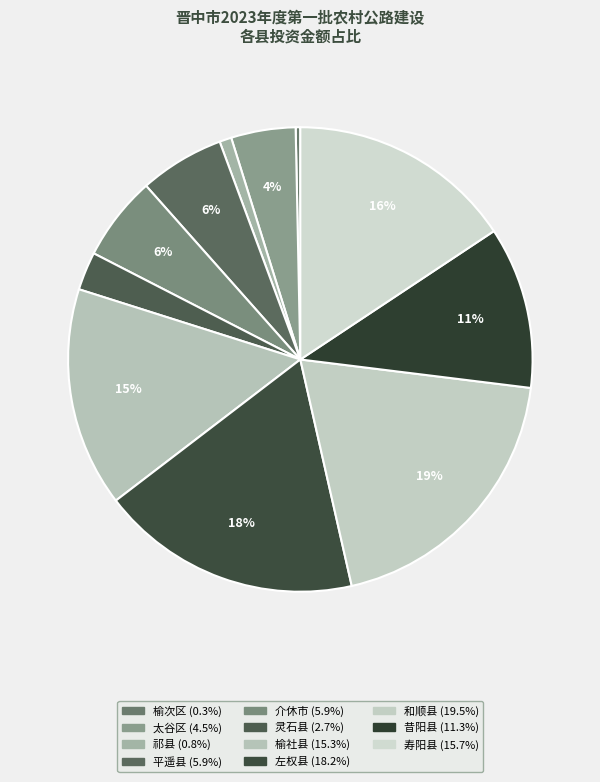

Does 寿阳县 represent more than half of the total?

No